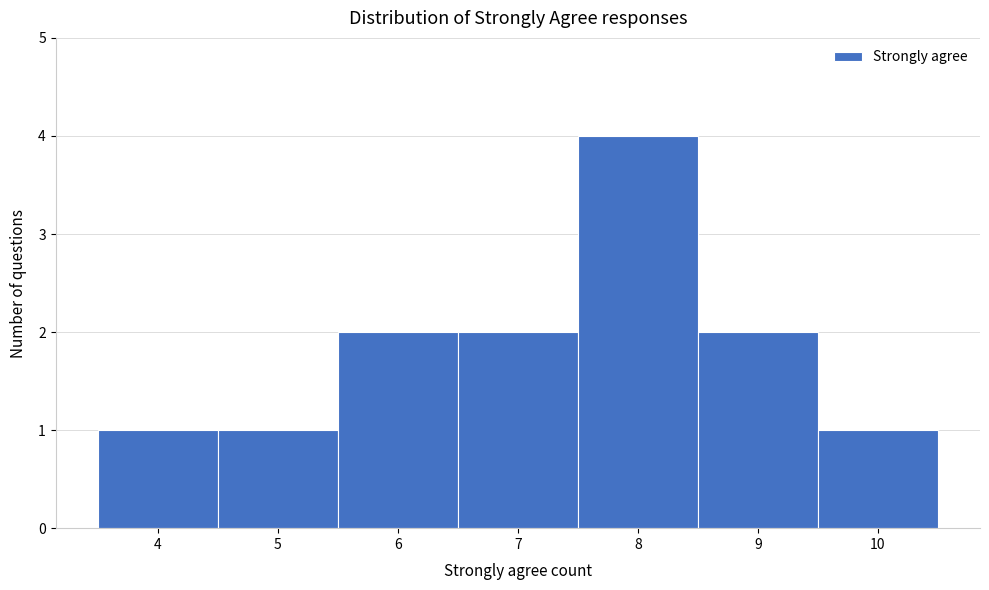

Over which range of the x-axis is the bar tallest?

7.5 to 8.5